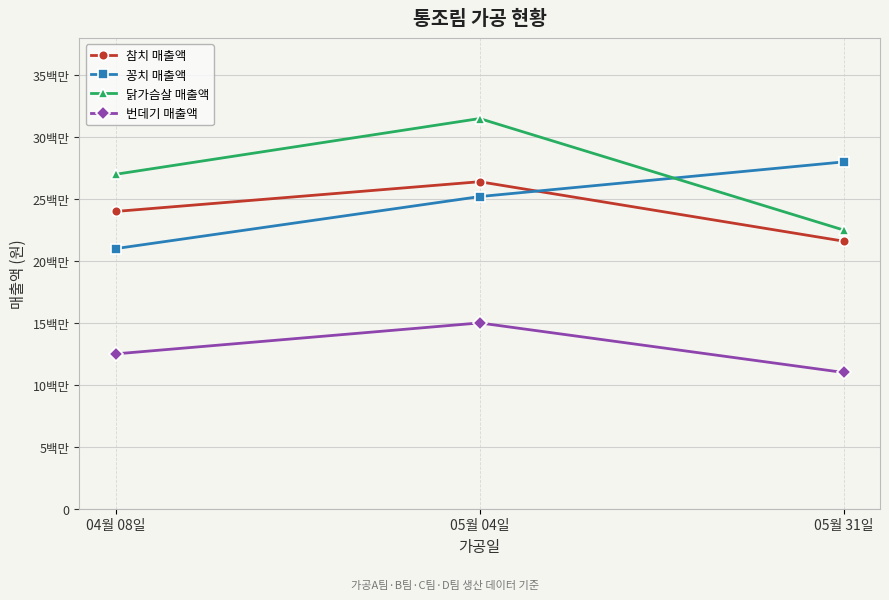

List the labels in order of 번데기 매출액 value, largest first.

05월 04일, 04월 08일, 05월 31일